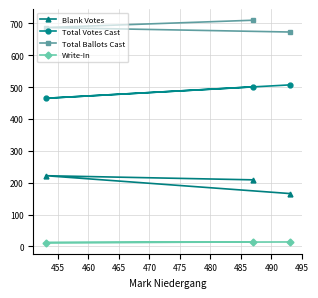

What is the difference between the maximum and minimum values in the Blank Votes series?

56